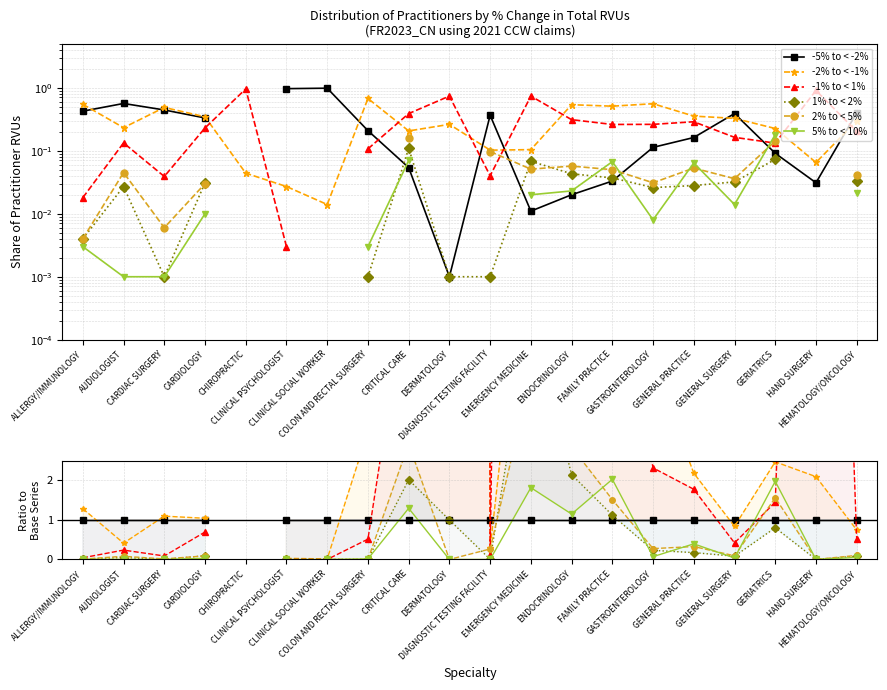

What is the maximum value shown in the chart?

736.0